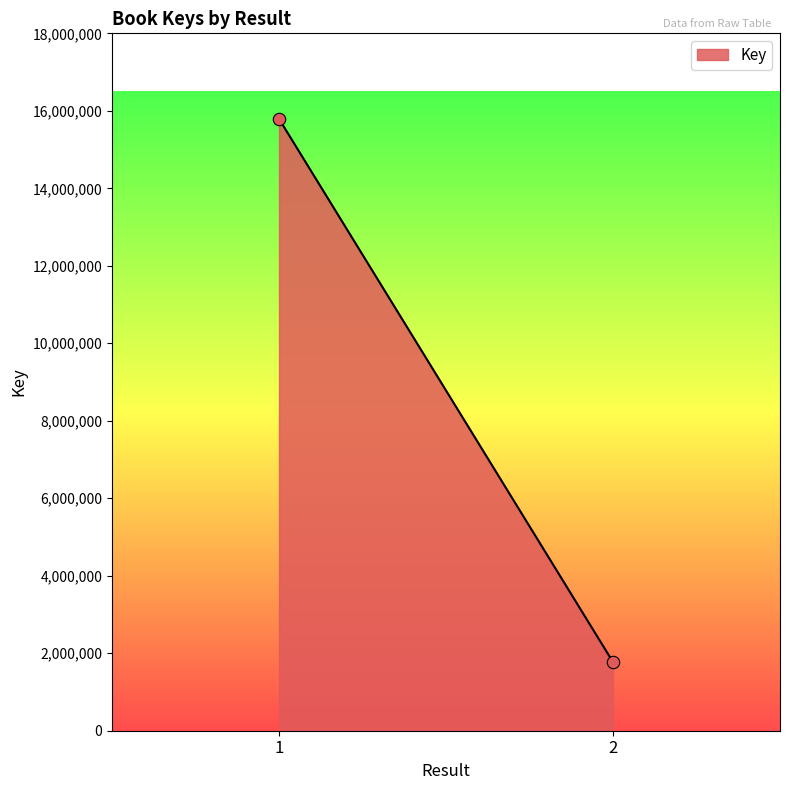

What is the average Y value?

8781599